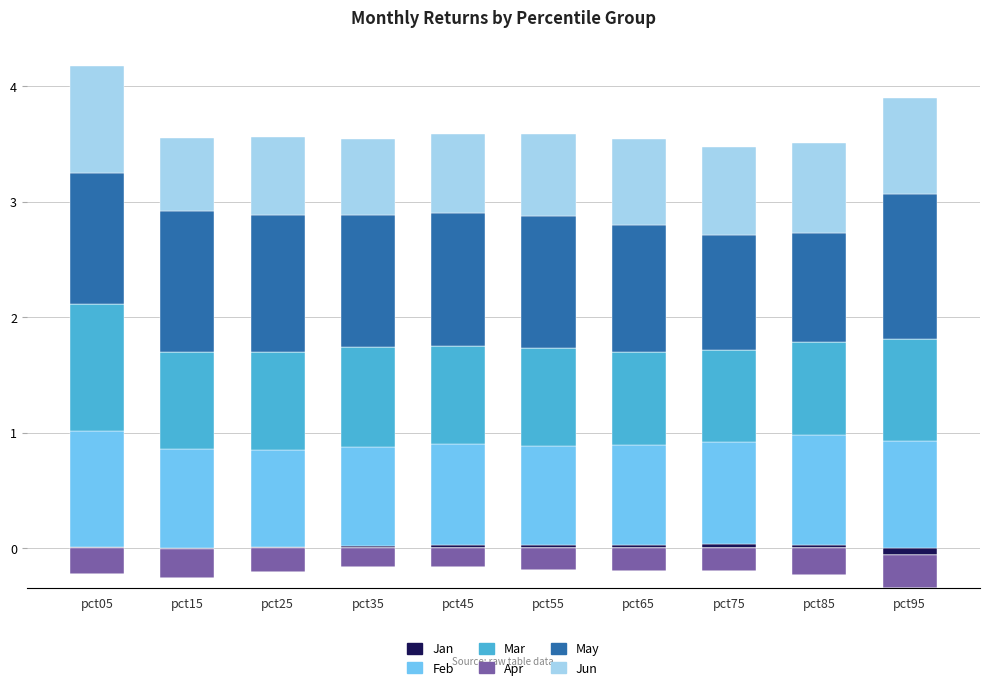

Are the bars horizontal?

No